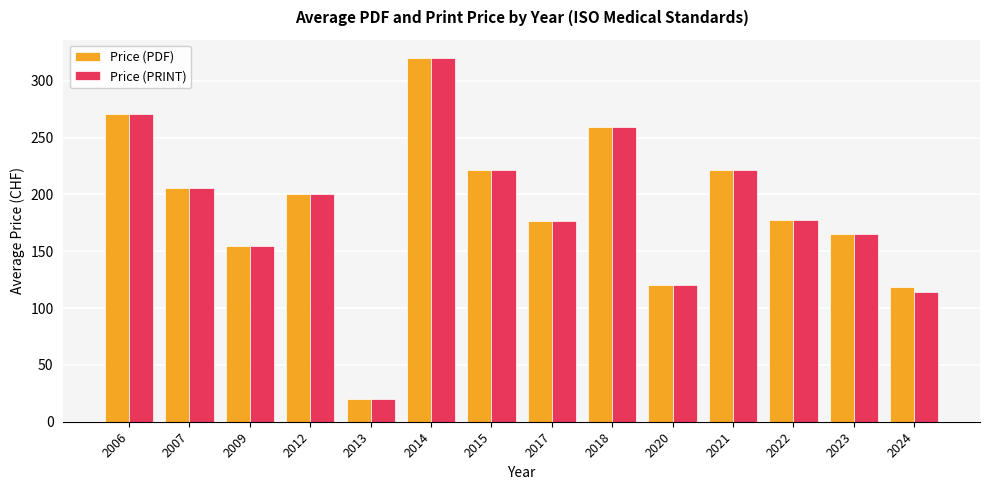

What is the highest value of the Price (PRINT) series?

320.0